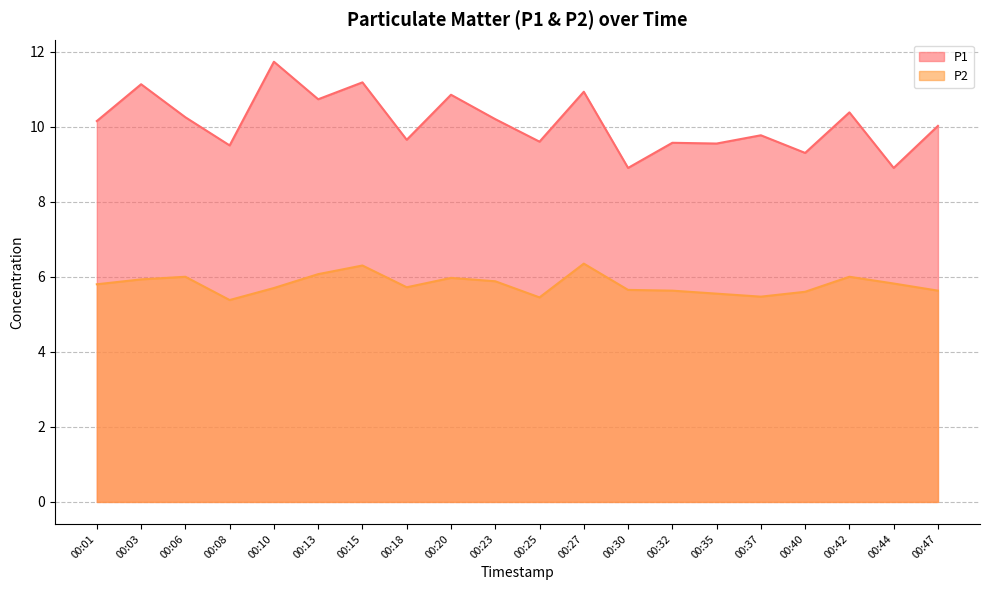

At which category is the sum across all series the highest?

00:15